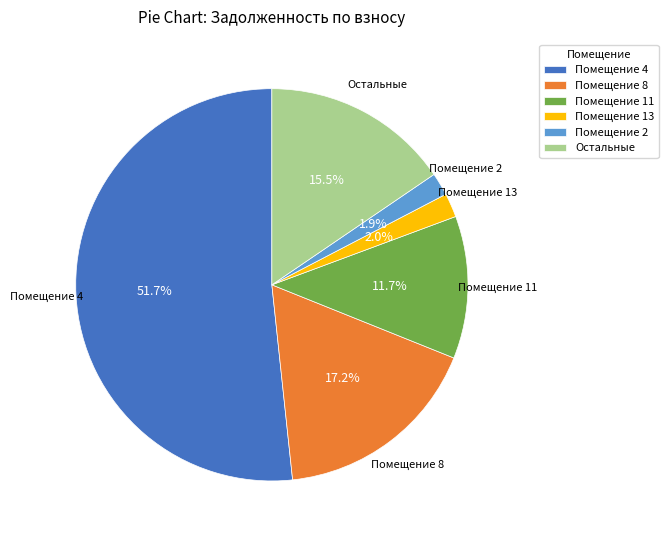

What percentage do Помещение 4 and Помещение 2 together represent?

53.6%